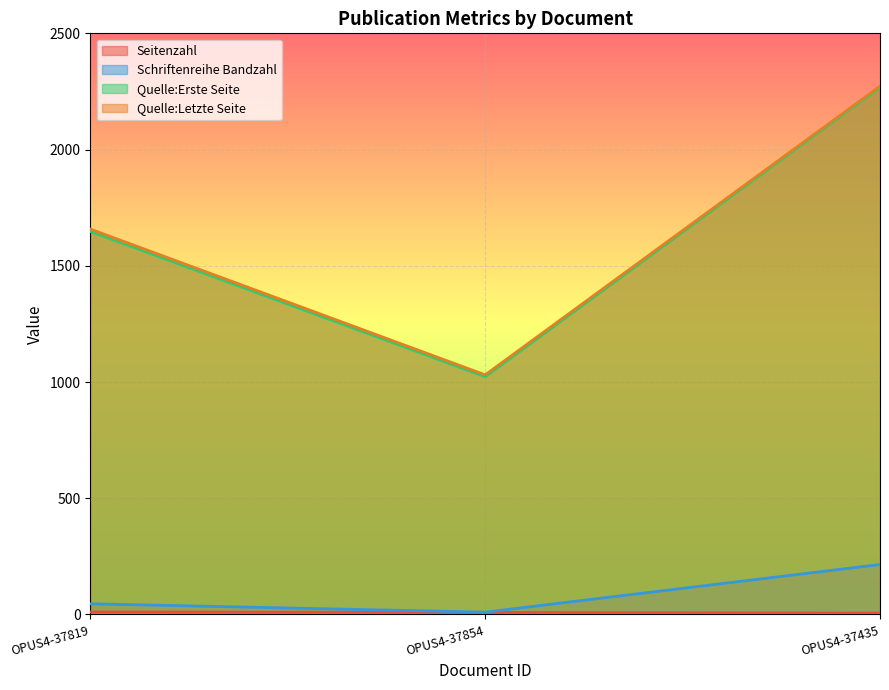

Which series has the widest spread of values?

Quelle:Erste Seite